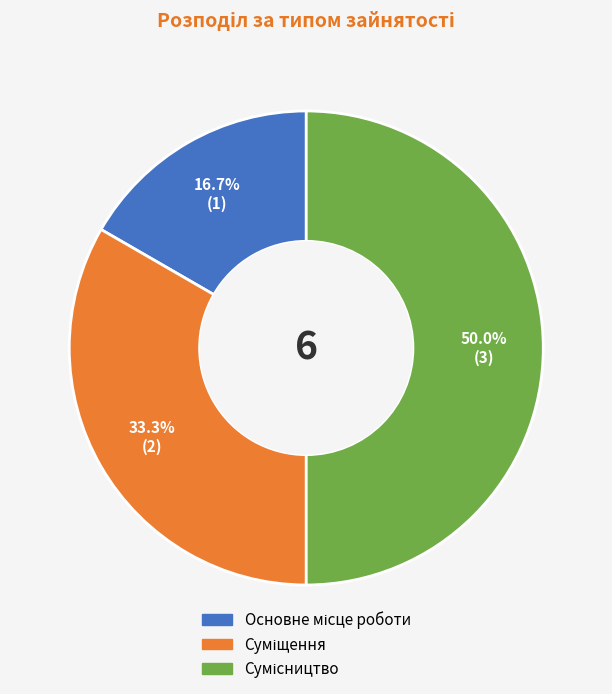

Does any single category account for the majority?

No